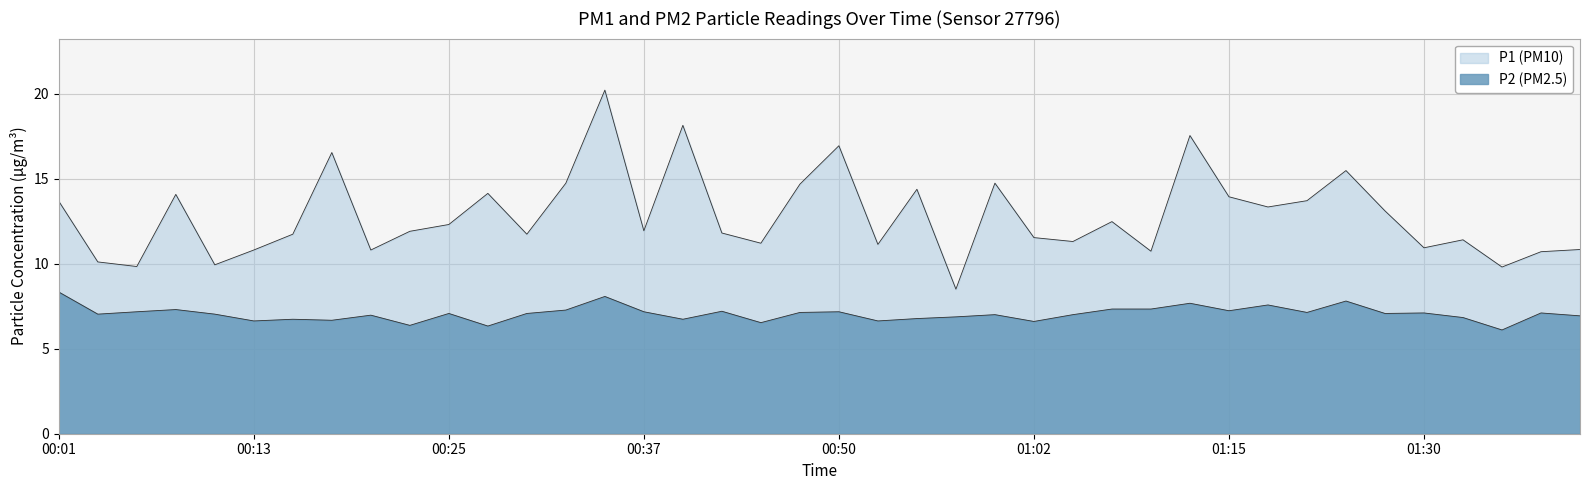

How many distinct data groups are displayed?

2